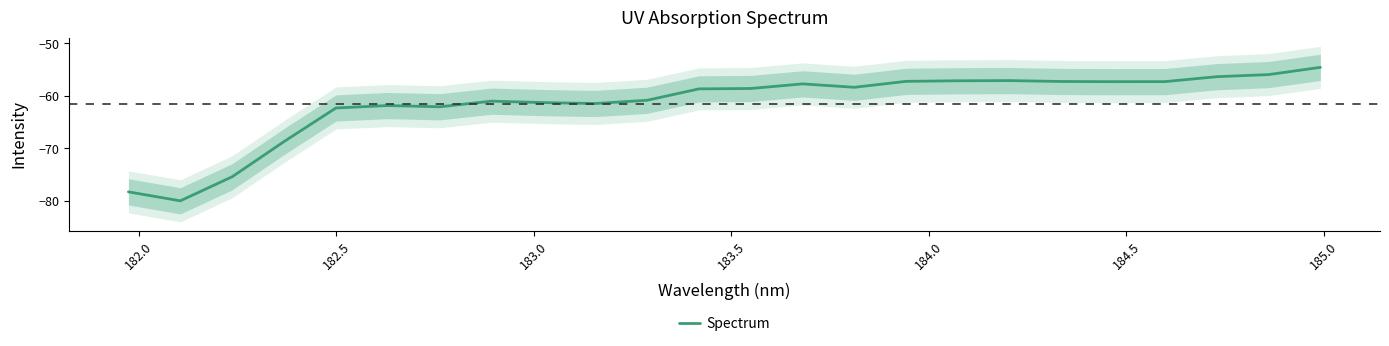

True or false: there are more than 2 points higher than both neighbors.

True